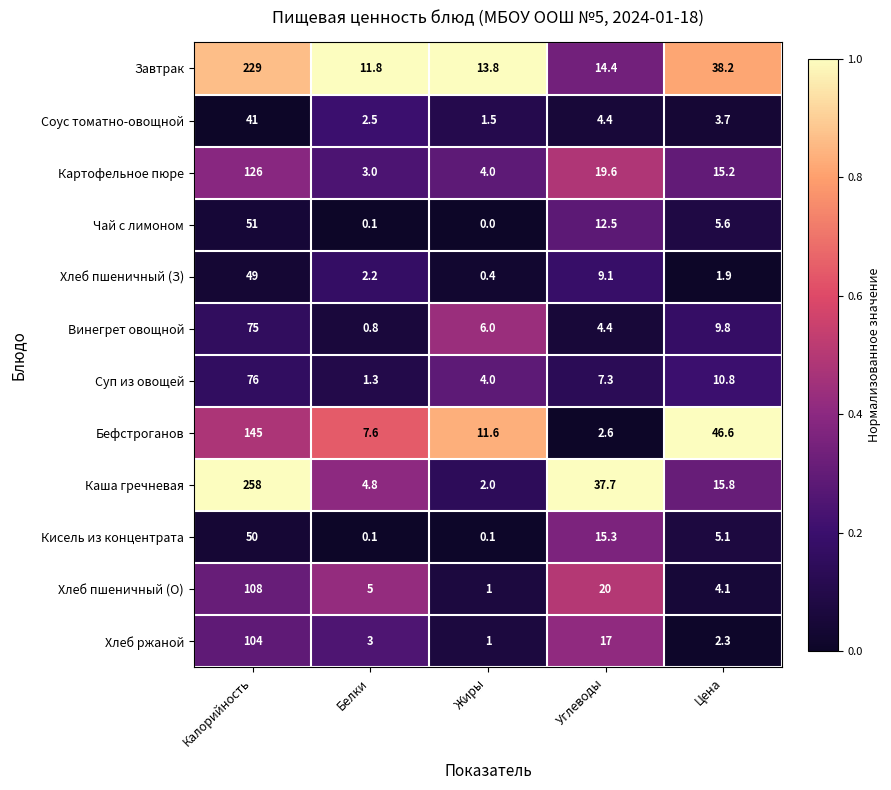

Which series has the largest range (max minus min)?

Каша гречневая